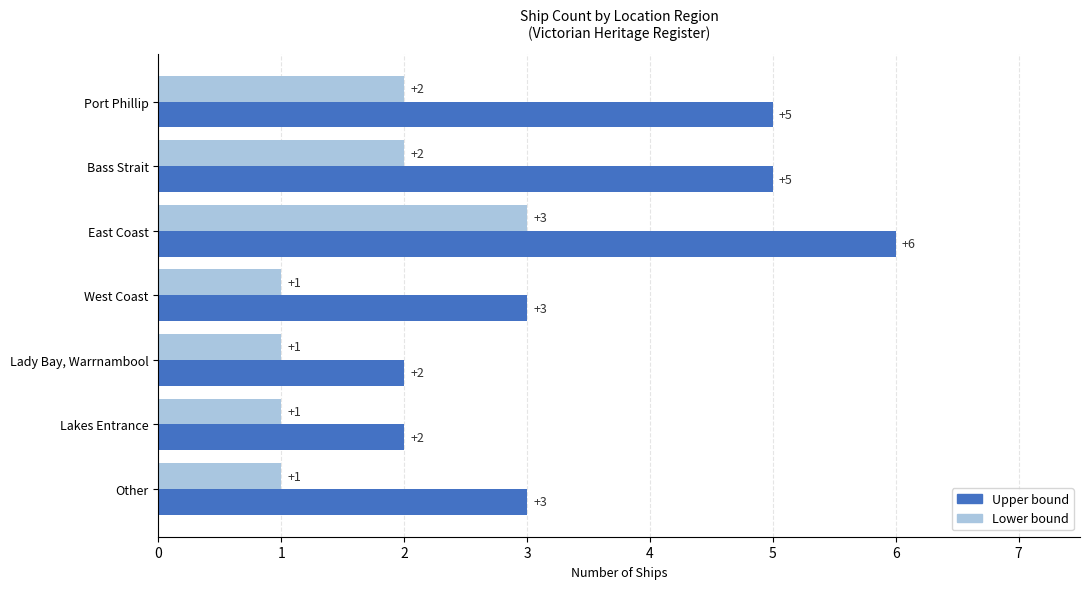

Which series has the largest range (max minus min)?

Upper bound